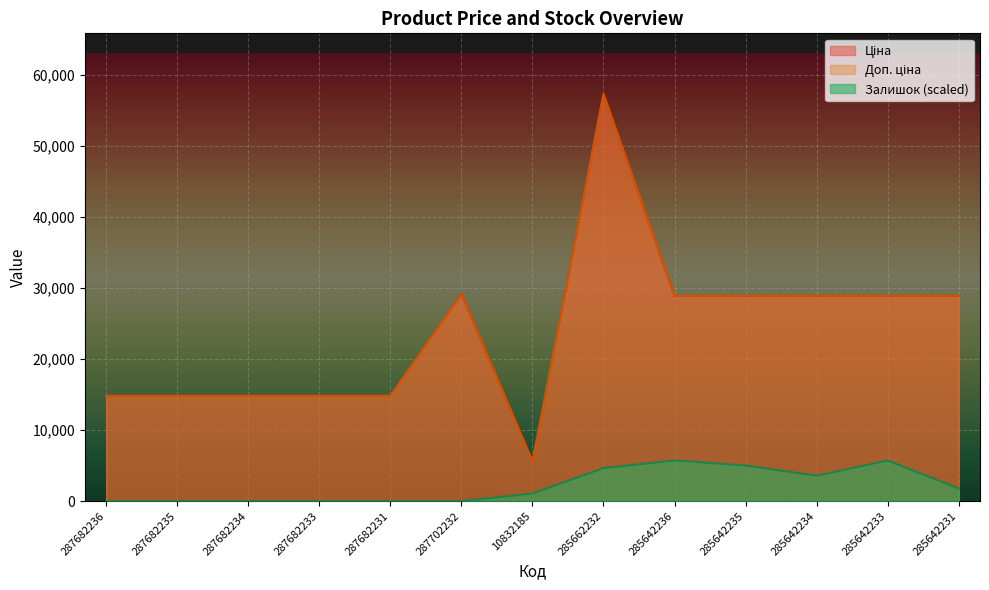

How many lines are shown in the chart?

3